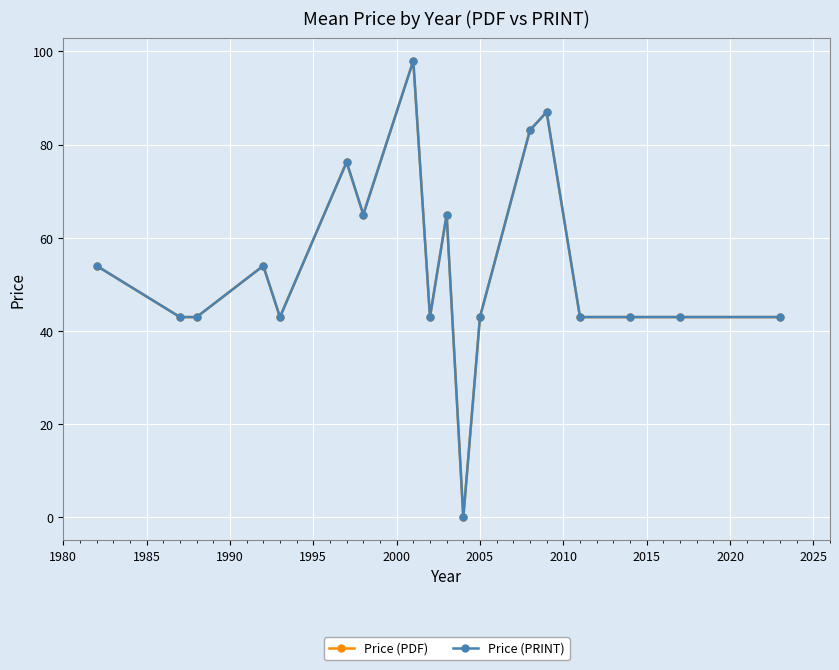

Is this an area chart (filled region under the line)?

No